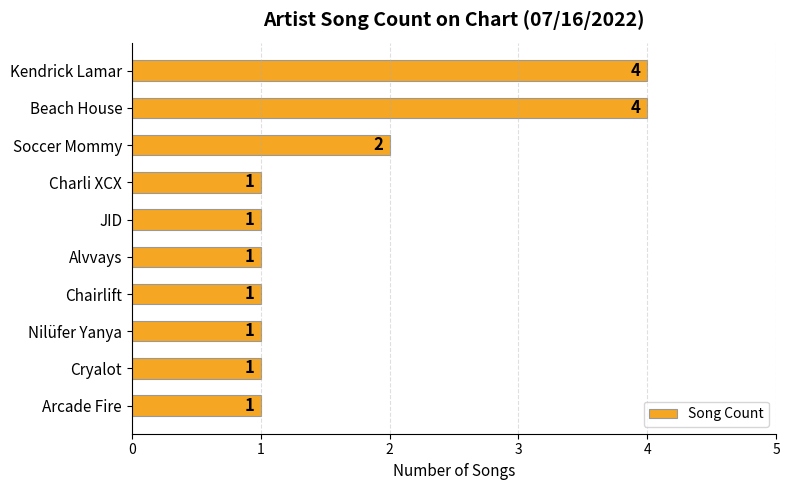

What is the minimum value shown in the chart?

1